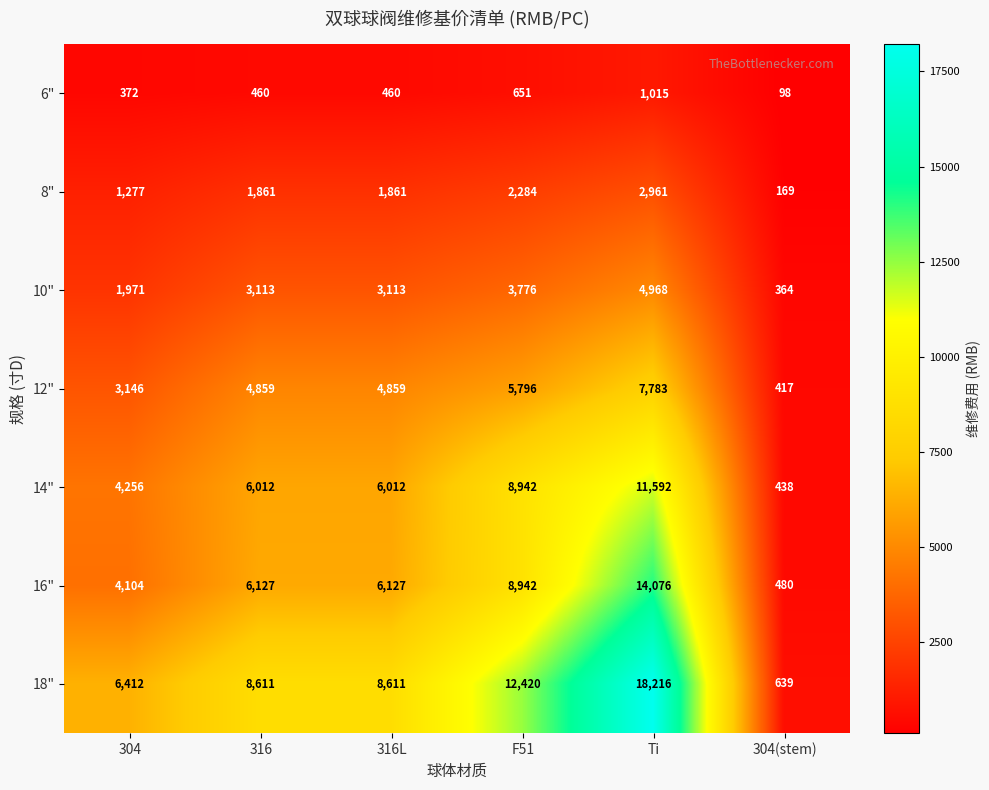

What is the difference between the maximum and second lowest values in the 16" series?

9972